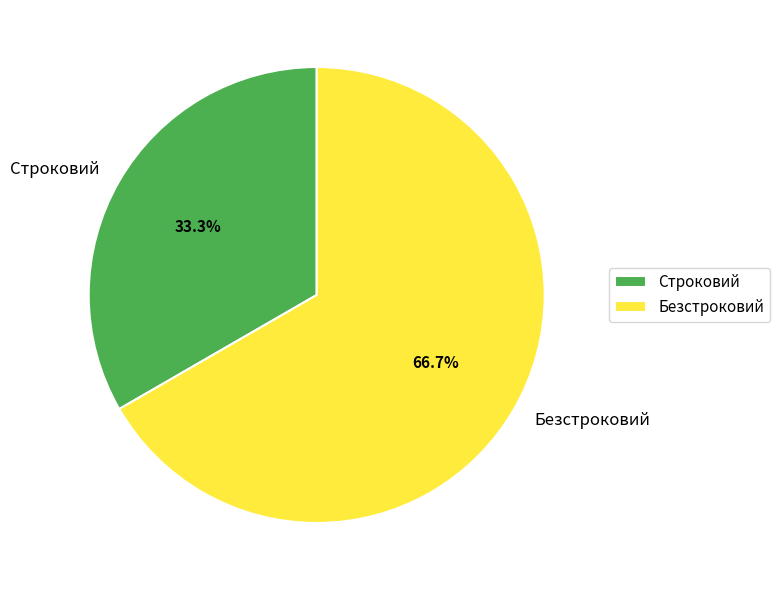

Count the number of slices in the pie.

2